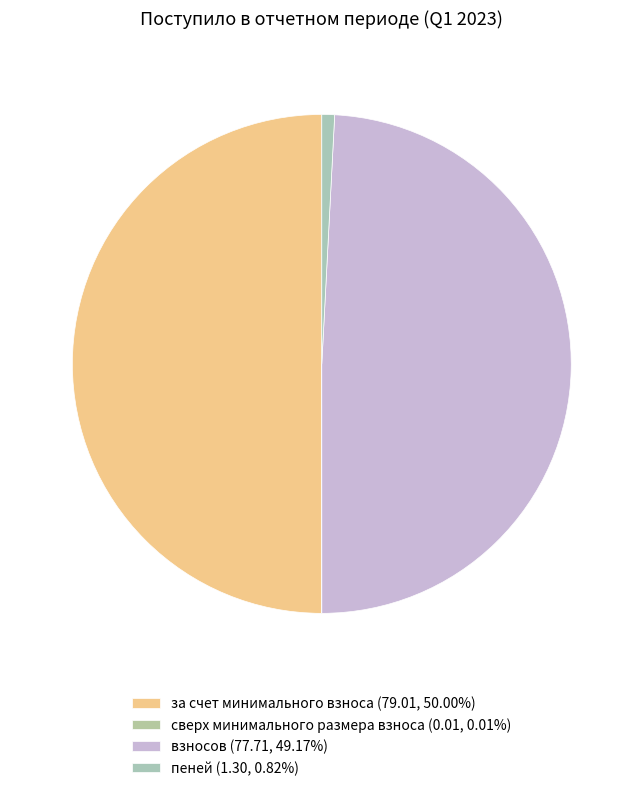

Is there a majority slice in this chart?

No